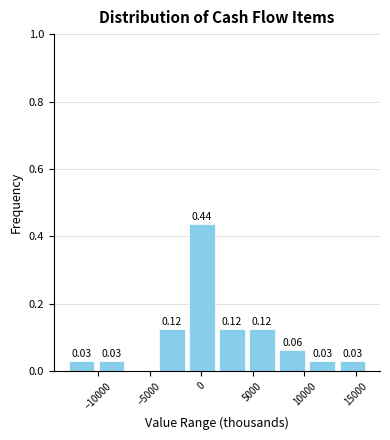

Which range on the x-axis has the tallest bar?

-1500 to 1500